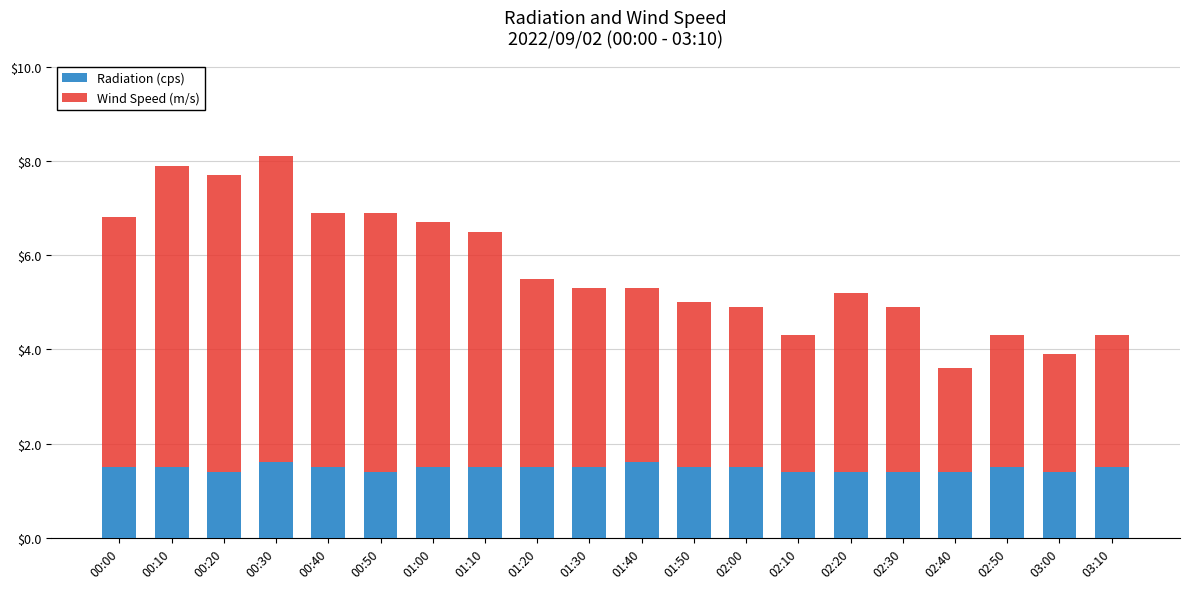

What is the average value of the Radiation (cps) series?

1.5